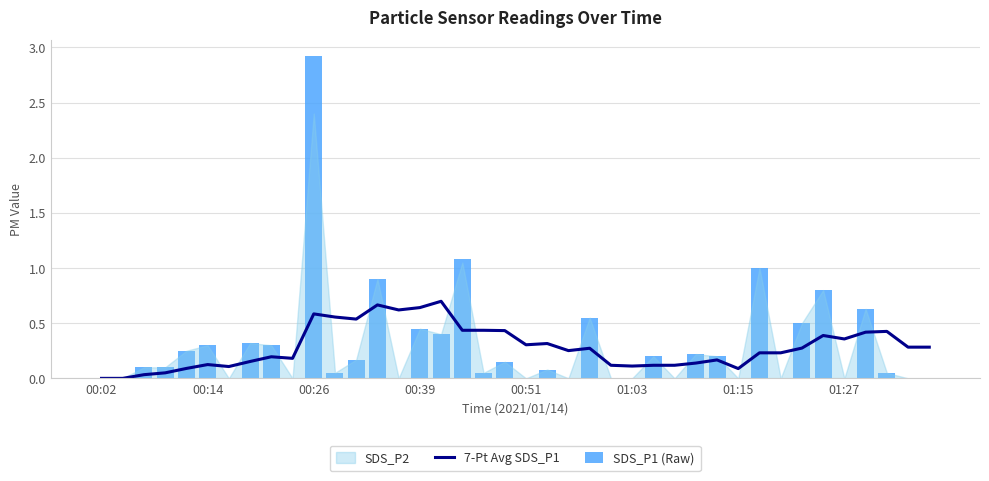

Count the number of categories in the chart.

40